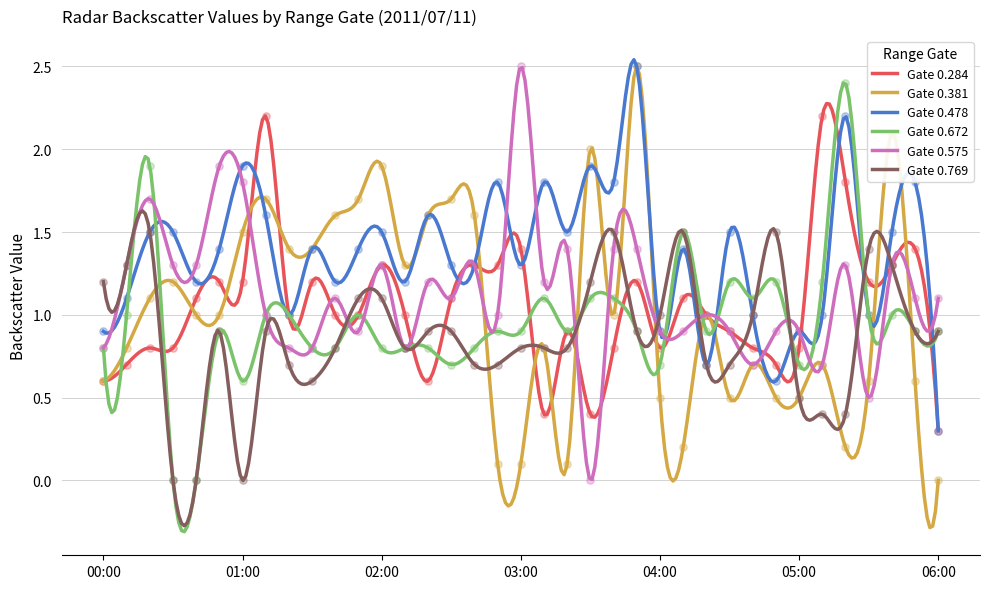

Is the value of 0.478 at 03:20 greater than the value of 0.284 at 02:50?

Yes